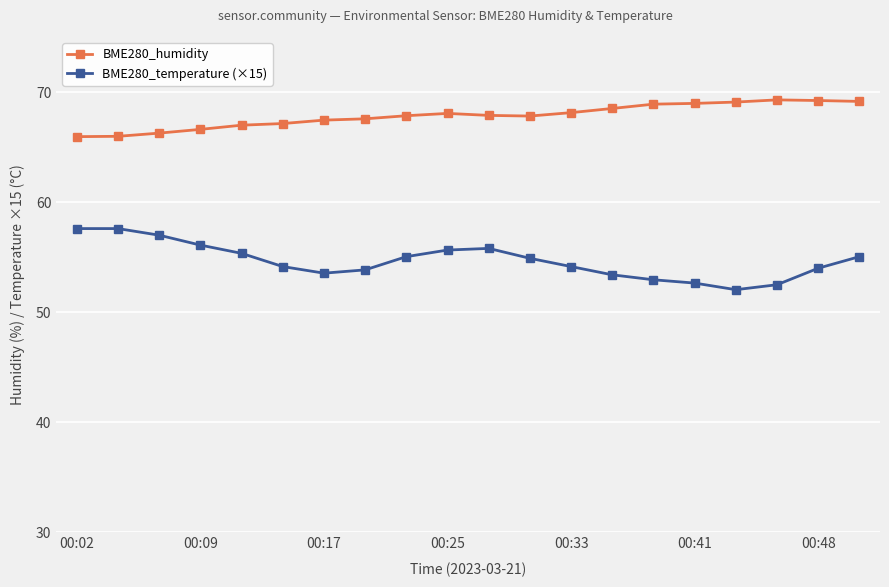

What is the minimum value for BME280_temperature (×15)?

52.1